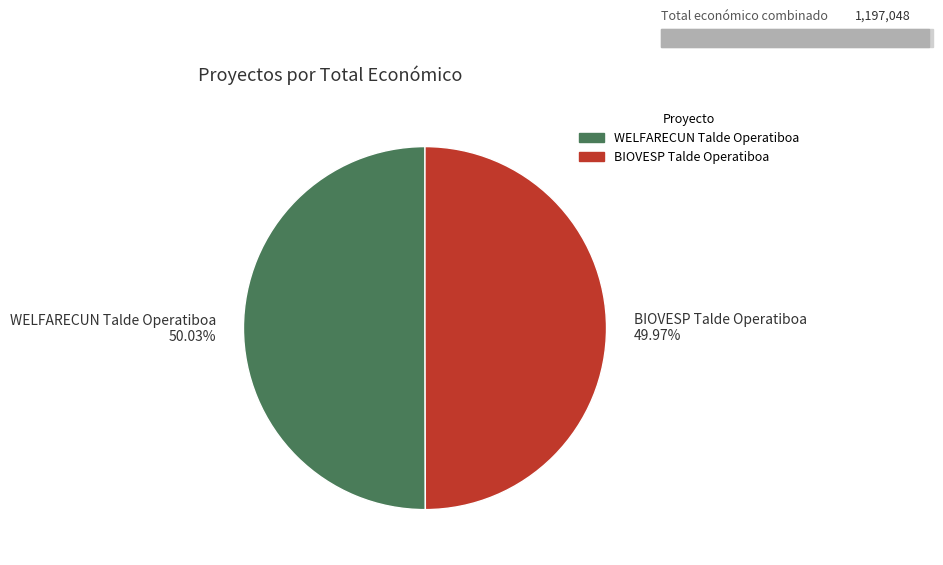

True or false: BIOVESP Talde Operatiboa accounts for 62% of the total.

False